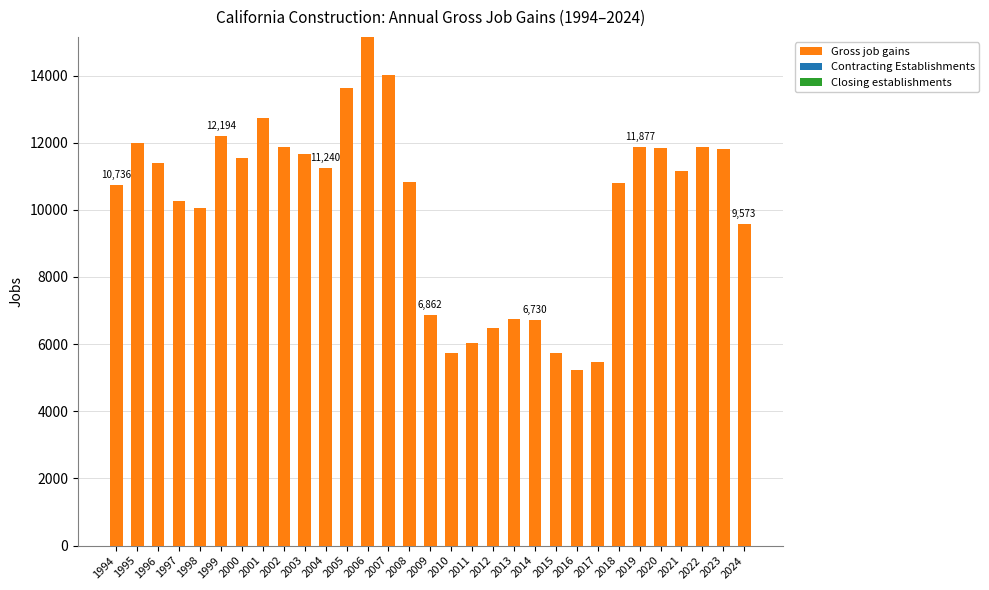

What is the change in value from 2007 to 2008?

-3203